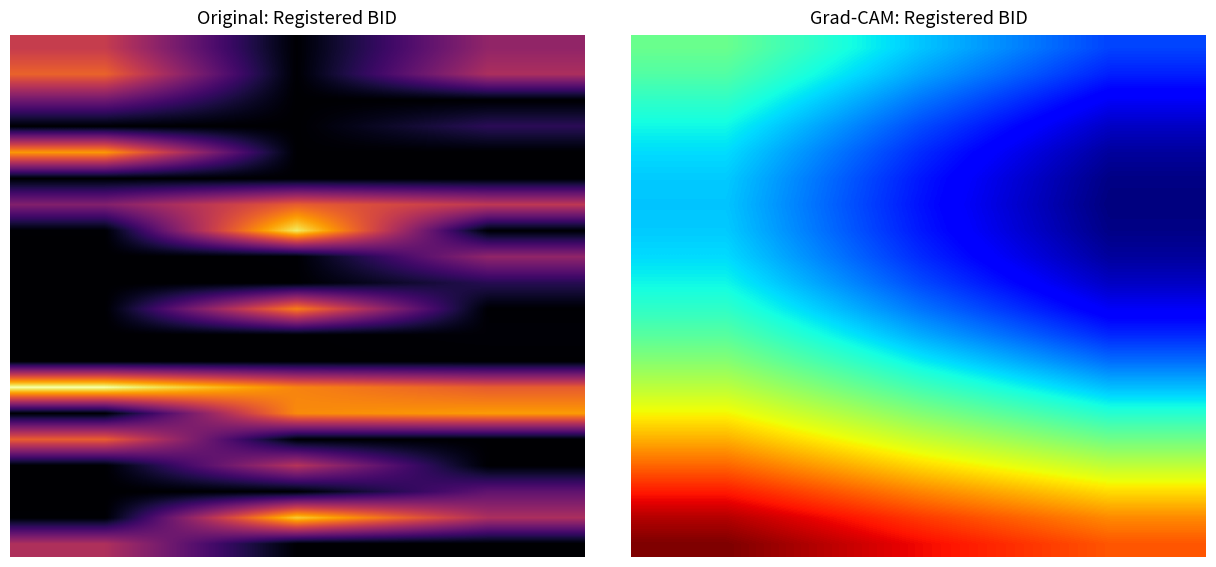

What is the lowest value of the 10.0 series?

0.3